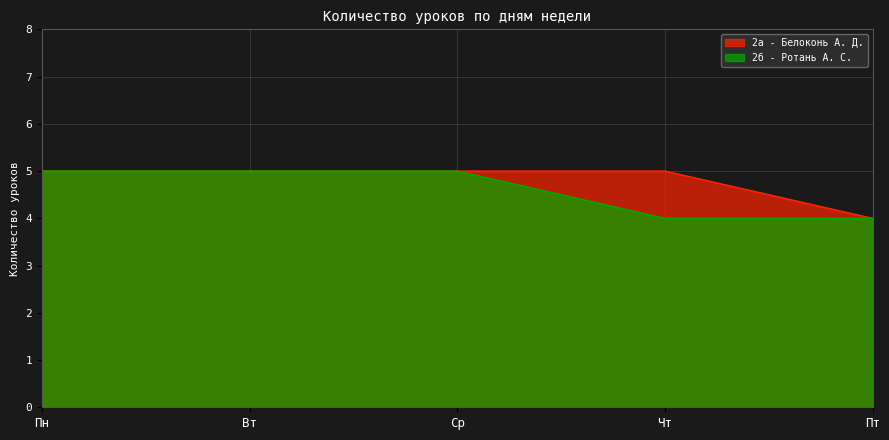

How many lines are shown in the chart?

2